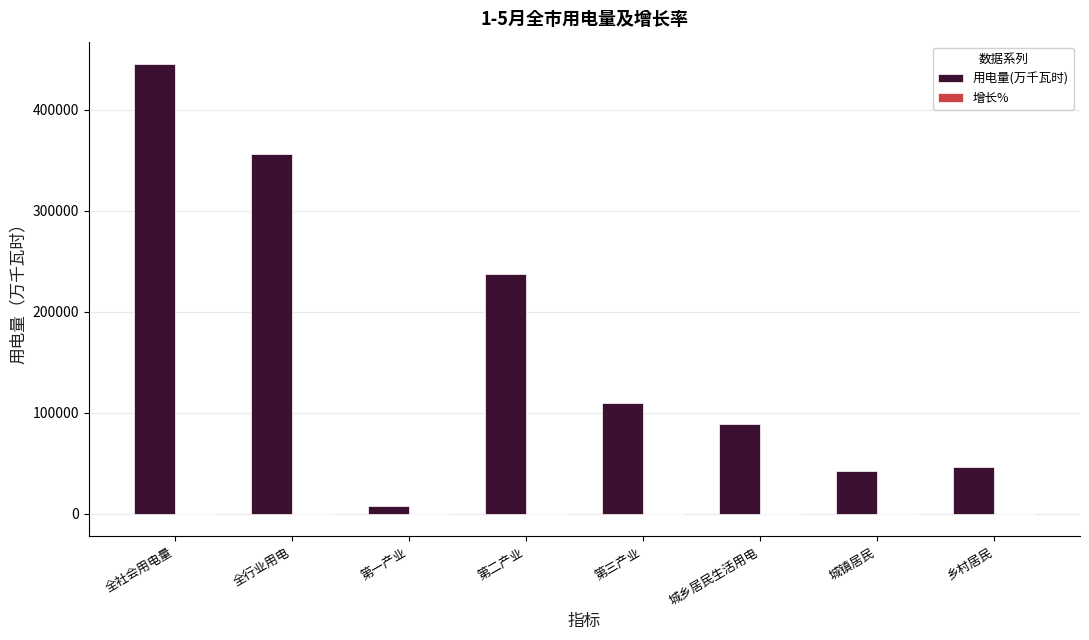

Which series changed the most between 第二产业 and 乡村居民?

用电量(万千瓦时)